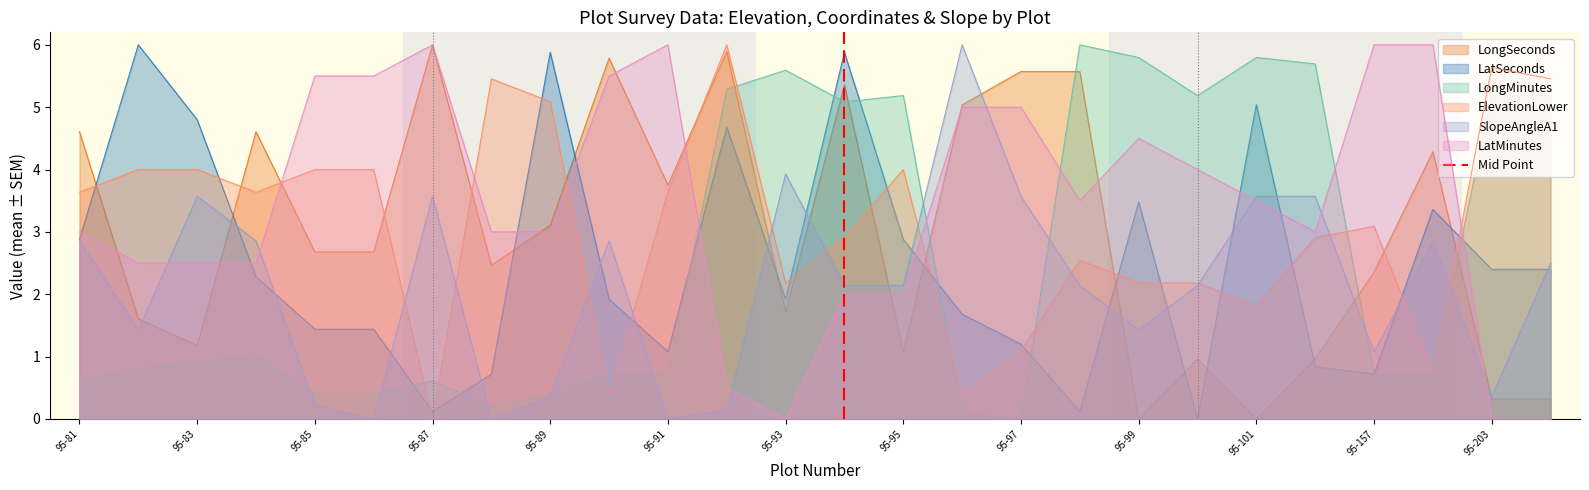

True or false: SlopeAngleA1 has a value of 6.4 at 95-93.

False